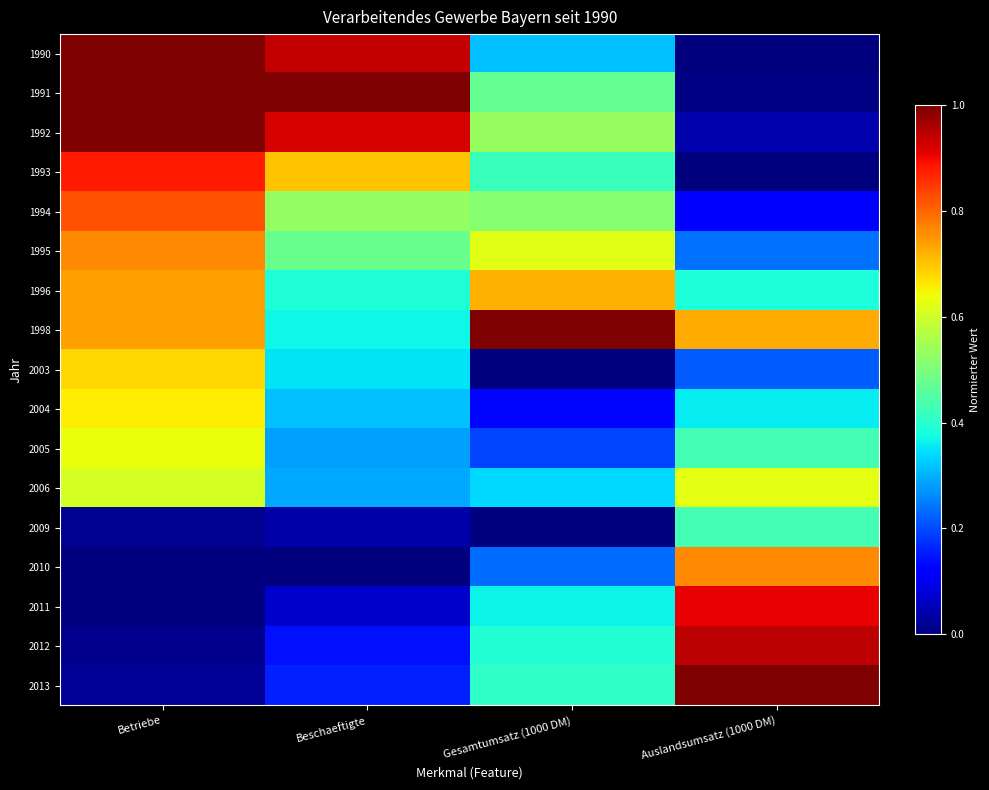

List the series in order of their peak value, highest first.

1991, 1992, 1998, 2013, 1990, 2012, 2011, 1993, 1994, 2010, 1995, 1996, 2003, 2004, 2005, 2006, 2009